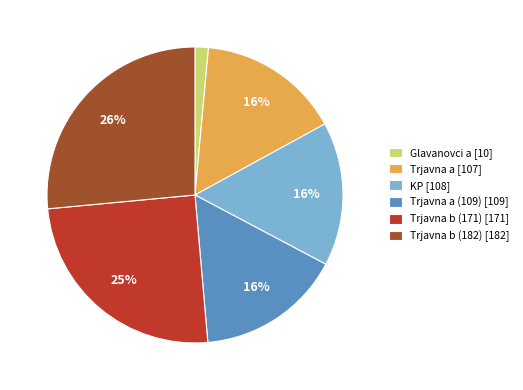

Between Glavanovci a [10] and Trjavna a (109) [109], which is larger?

Trjavna a (109) [109]